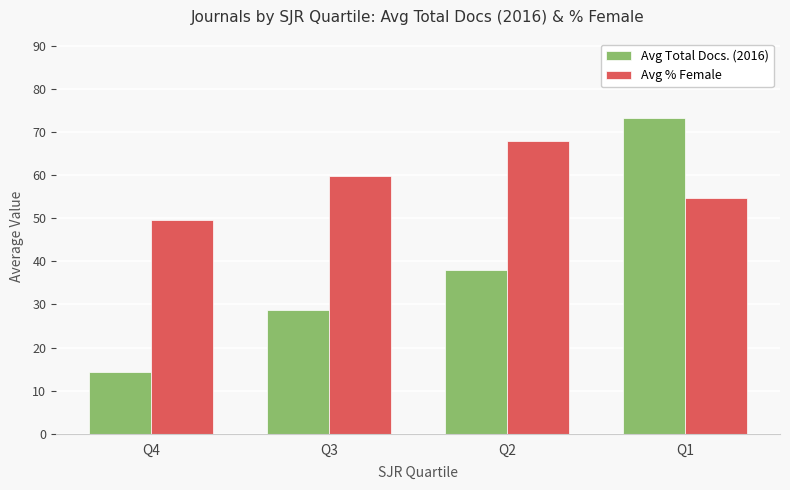

Which series changed the most between Q4 and Q3?

Avg Total Docs. (2016)